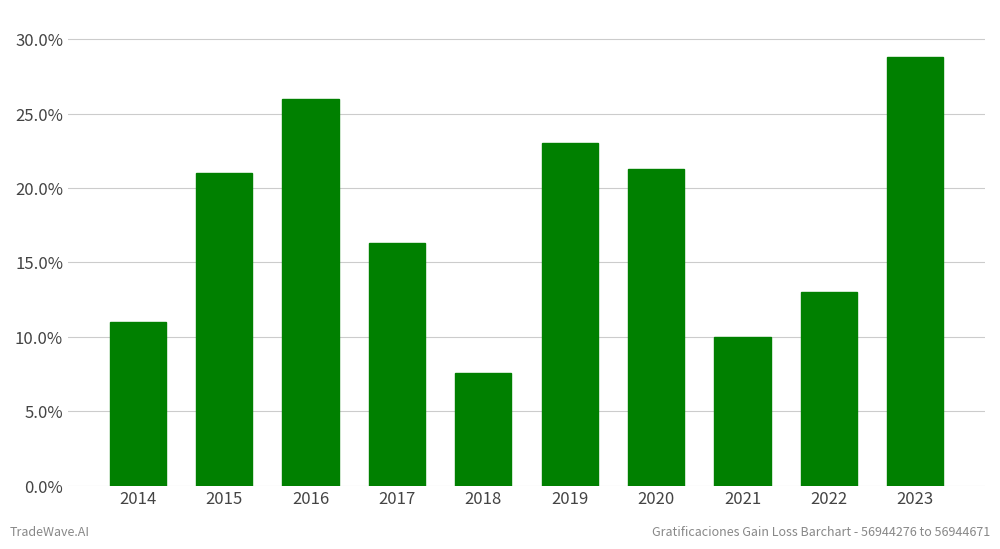

Reading left to right, extract all data points from this chart.

2014=11.0	2015=21.0	2016=26.0	2017=16.3	2018=7.6	2019=23.0	2020=21.3	2021=10.0	2022=13.0	2023=28.8